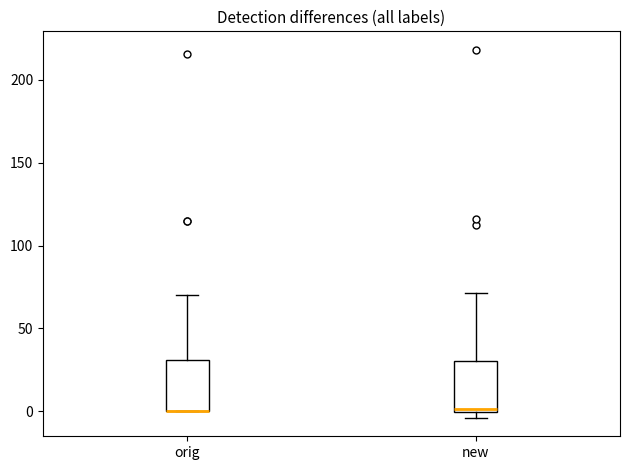

Where is the lower edge of the box for orig on the y-axis? The values are not printed on the chart, so give them approximately, as read against the axis.

0